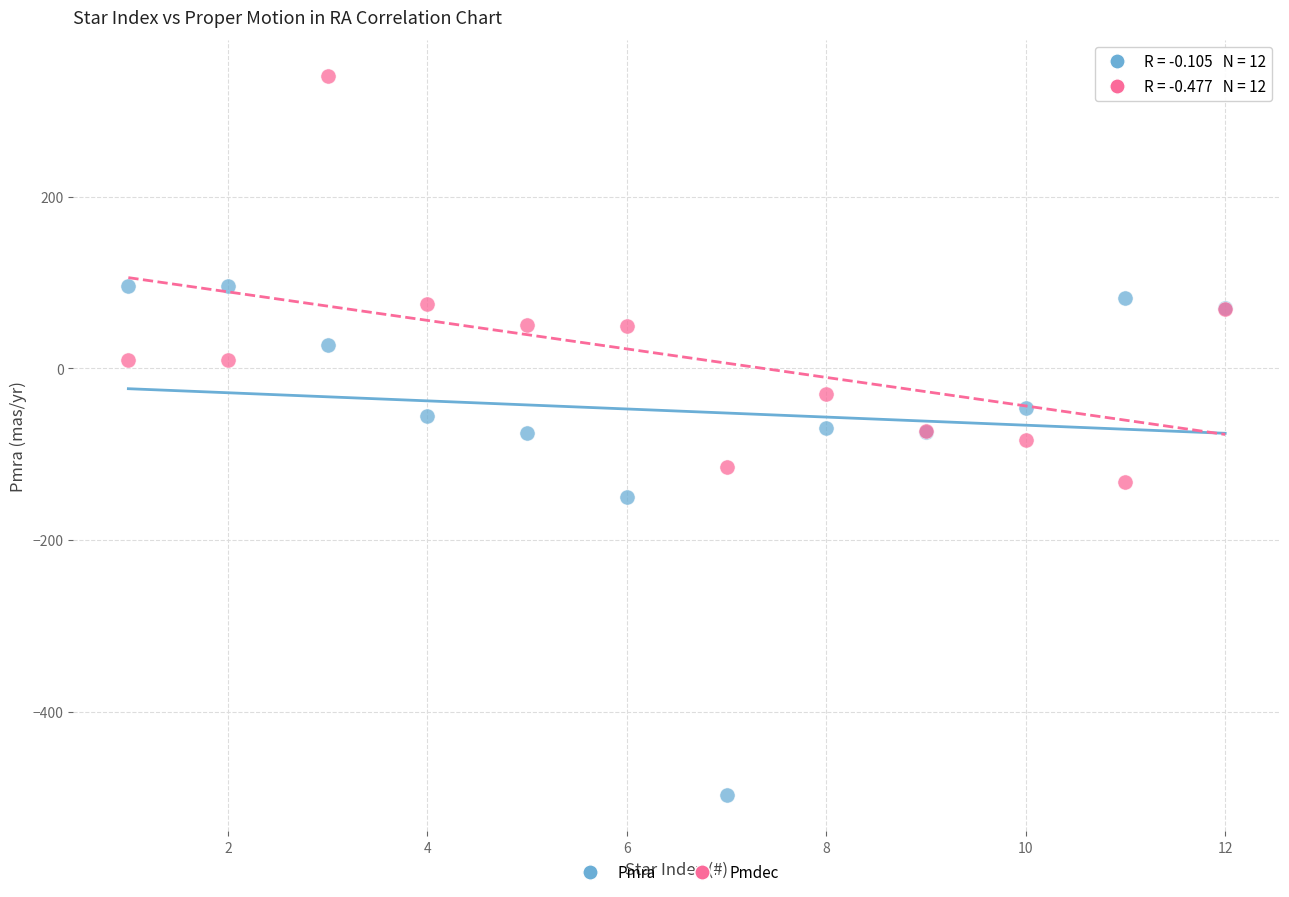

In the Pmra series, what Y value is closest to -200?

-150.1